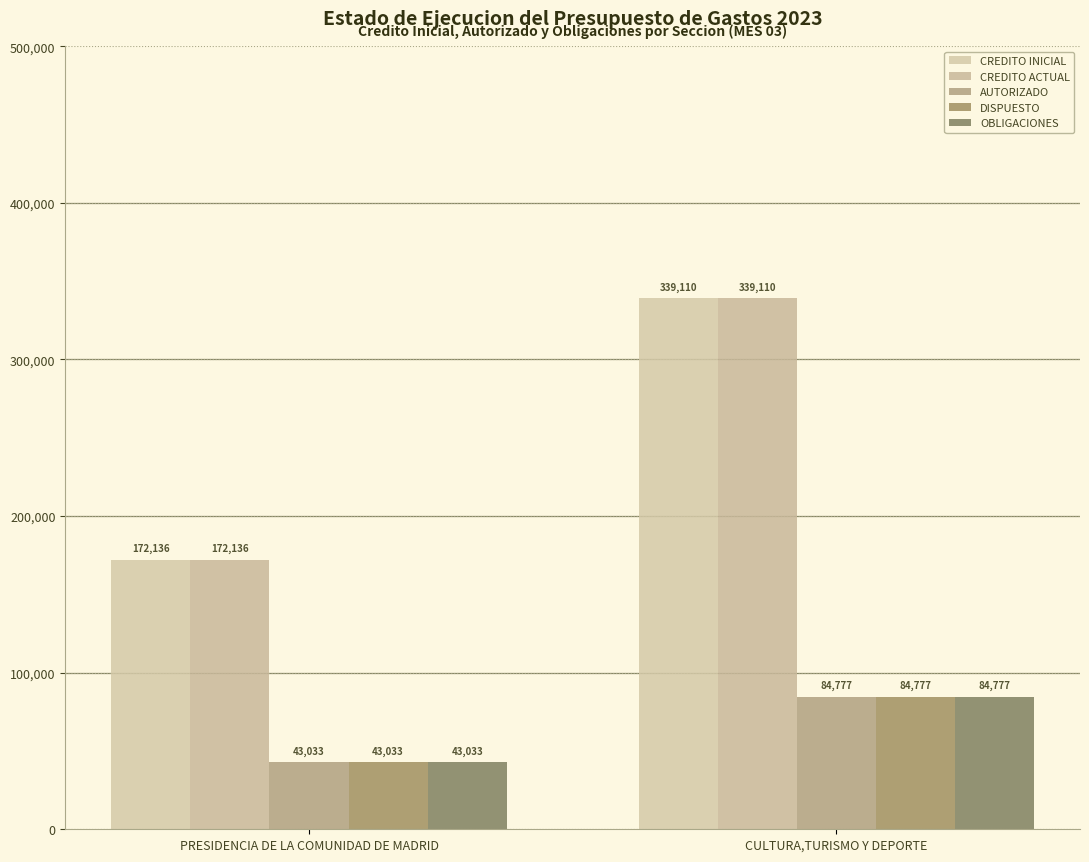

Does the chart contain any negative values?

No